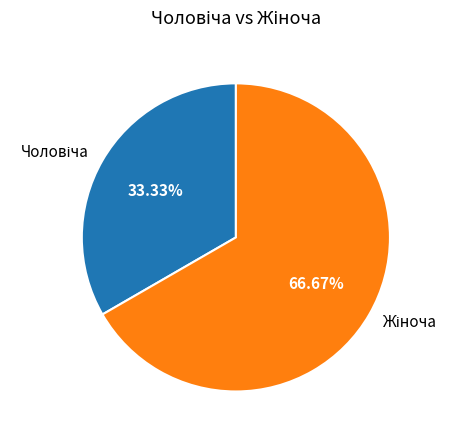

Is there a majority slice in this chart?

Yes